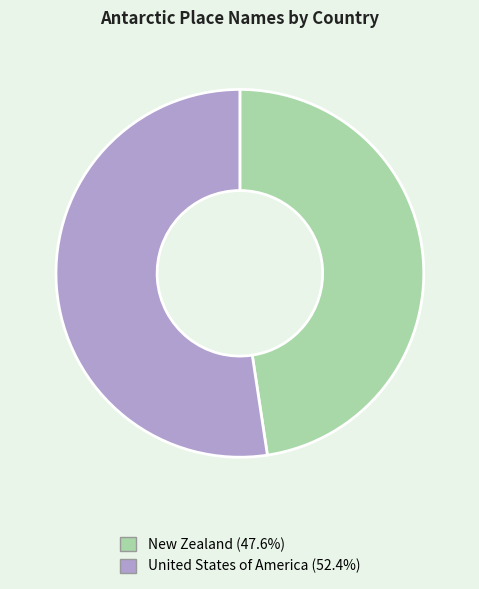

True or false: United States of America accounts for 42% of the total.

False